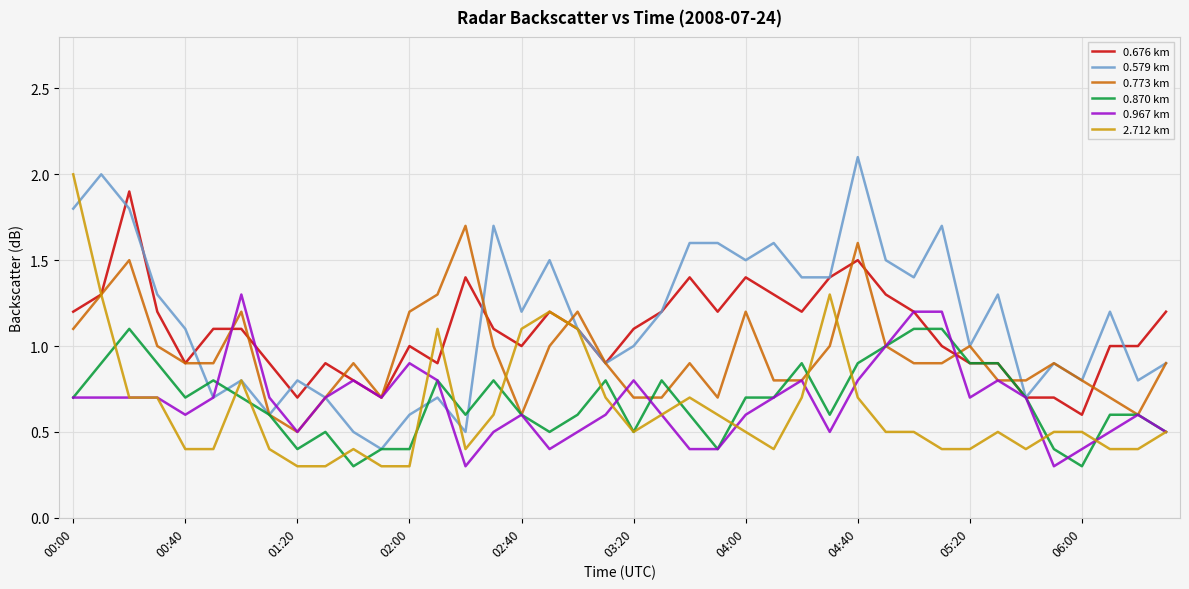

Reading left to right, list all the values displayed in this chart.

0.676 km: 1.2	1.3	1.9	1.2	0.9	1.1	1.1	0.9	0.7	0.9	0.8	0.7	1.0	0.9	1.4	1.1	1.0	1.2	1.1	0.9	1.1	1.2	1.4	1.2	1.4	1.3	1.2	1.4	1.5	1.3	1.2	1.0	0.9	0.9	0.7	0.7	0.6	1.0	1.0	1.2
0.579 km: 1.8	2.0	1.8	1.3	1.1	0.7	0.8	0.6	0.8	0.7	0.5	0.4	0.6	0.7	0.5	1.7	1.2	1.5	1.1	0.9	1.0	1.2	1.6	1.6	1.5	1.6	1.4	1.4	2.1	1.5	1.4	1.7	1.0	1.3	0.7	0.9	0.8	1.2	0.8	0.9
0.773 km: 1.1	1.3	1.5	1.0	0.9	0.9	1.2	0.6	0.5	0.7	0.9	0.7	1.2	1.3	1.7	1.0	0.6	1.0	1.2	0.9	0.7	0.7	0.9	0.7	1.2	0.8	0.8	1.0	1.6	1.0	0.9	0.9	1.0	0.8	0.8	0.9	0.8	0.7	0.6	0.9
0.870 km: 0.7	0.9	1.1	0.9	0.7	0.8	0.7	0.6	0.4	0.5	0.3	0.4	0.4	0.8	0.6	0.8	0.6	0.5	0.6	0.8	0.5	0.8	0.6	0.4	0.7	0.7	0.9	0.6	0.9	1.0	1.1	1.1	0.9	0.9	0.7	0.4	0.3	0.6	0.6	0.5
0.967 km: 0.7	0.7	0.7	0.7	0.6	0.7	1.3	0.7	0.5	0.7	0.8	0.7	0.9	0.8	0.3	0.5	0.6	0.4	0.5	0.6	0.8	0.6	0.4	0.4	0.6	0.7	0.8	0.5	0.8	1.0	1.2	1.2	0.7	0.8	0.7	0.3	0.4	0.5	0.6	0.5
2.712 km: 2.0	1.3	0.7	0.7	0.4	0.4	0.8	0.4	0.3	0.3	0.4	0.3	0.3	1.1	0.4	0.6	1.1	1.2	1.1	0.7	0.5	0.6	0.7	0.6	0.5	0.4	0.7	1.3	0.7	0.5	0.5	0.4	0.4	0.5	0.4	0.5	0.5	0.4	0.4	0.5